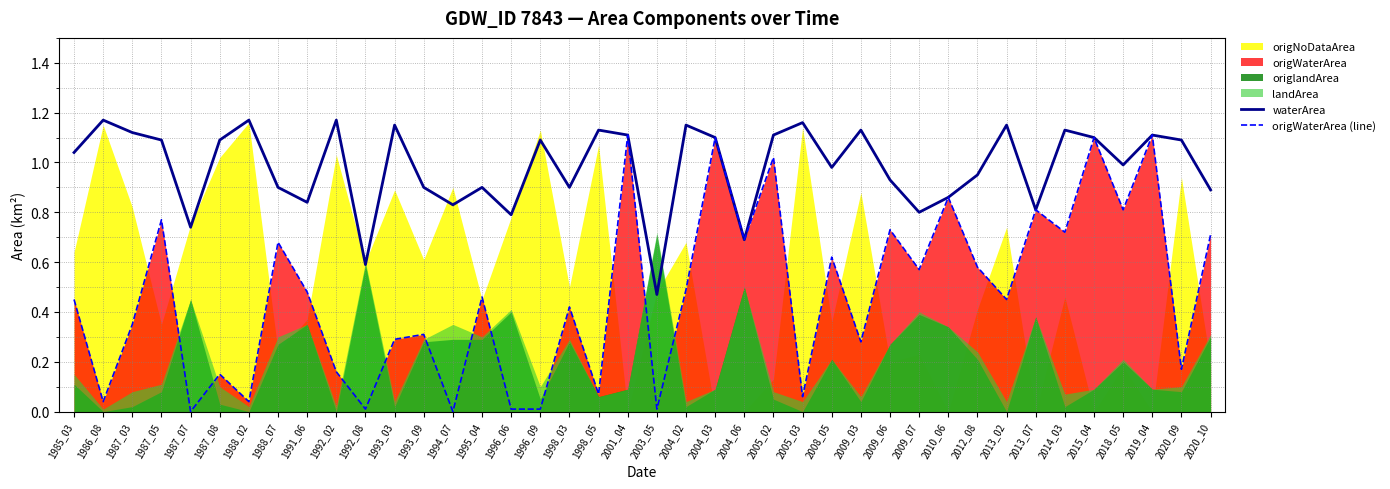

Reading right to left, list all the values displayed in this chart.

waterArea: 2020_10=0.9	2020_09=1.1	2019_04=1.1	2018_05=1.0	2015_04=1.1	2014_03=1.1	2013_07=0.8	2013_02=1.1	2012_08=0.9	2010_06=0.9	2009_07=0.8	2009_06=0.9	2009_03=1.1	2008_05=1.0	2005_03=1.2	2005_02=1.1	2004_06=0.7	2004_03=1.1	2004_02=1.1	2003_05=0.5	2001_04=1.1	1998_05=1.1	1998_03=0.9	1996_09=1.1	1996_06=0.8	1995_04=0.9	1994_07=0.8	1993_09=0.9	1993_03=1.1	1992_08=0.6	1992_02=1.2	1991_06=0.8	1988_07=0.9	1988_02=1.2	1987_08=1.1	1987_07=0.7	1987_05=1.1	1987_03=1.1	1986_08=1.2	1985_03=1.0
origWaterArea (line): 2020_10=0.7	2020_09=0.2	2019_04=1.1	2018_05=0.8	2015_04=1.1	2014_03=0.7	2013_07=0.8	2013_02=0.5	2012_08=0.6	2010_06=0.9	2009_07=0.6	2009_06=0.7	2009_03=0.3	2008_05=0.6	2005_03=0.1	2005_02=1.0	2004_06=0.7	2004_03=1.1	2004_02=0.5	2003_05=0.0	2001_04=1.1	1998_05=0.1	1998_03=0.4	1996_09=0.0	1996_06=0.0	1995_04=0.5	1994_07=0.0	1993_09=0.3	1993_03=0.3	1992_08=0.0	1992_02=0.2	1991_06=0.5	1988_07=0.7	1988_02=0.0	1987_08=0.1	1987_07=0.0	1987_05=0.8	1987_03=0.3	1986_08=0.0	1985_03=0.5